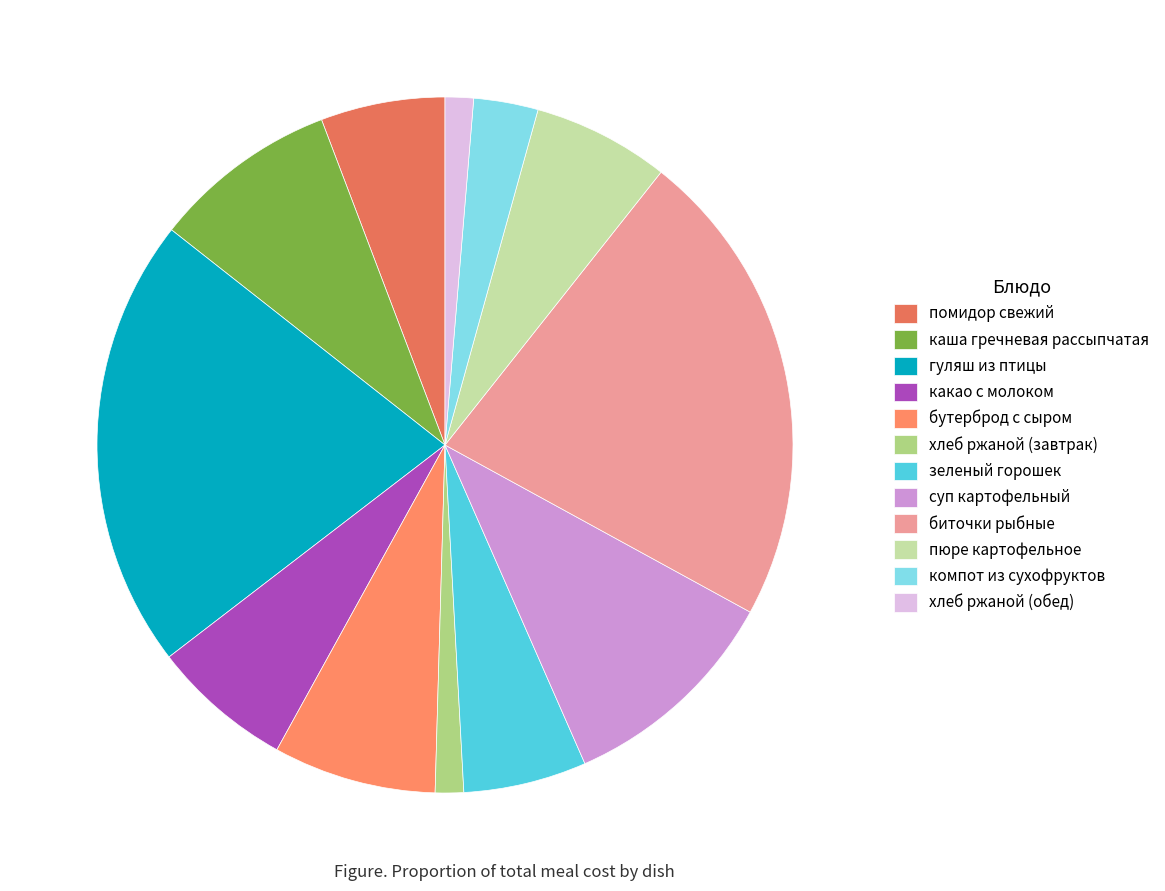

Which slice is the smallest?

хлеб ржаной (завтрак)